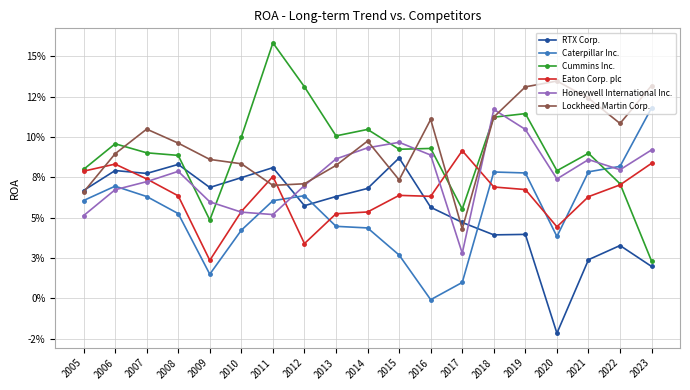

Is this an area chart (filled region under the line)?

No